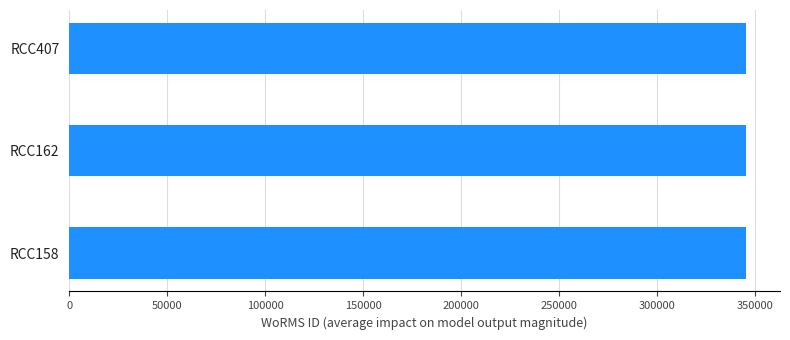

Is it true that the value at RCC162 is 345516?

True